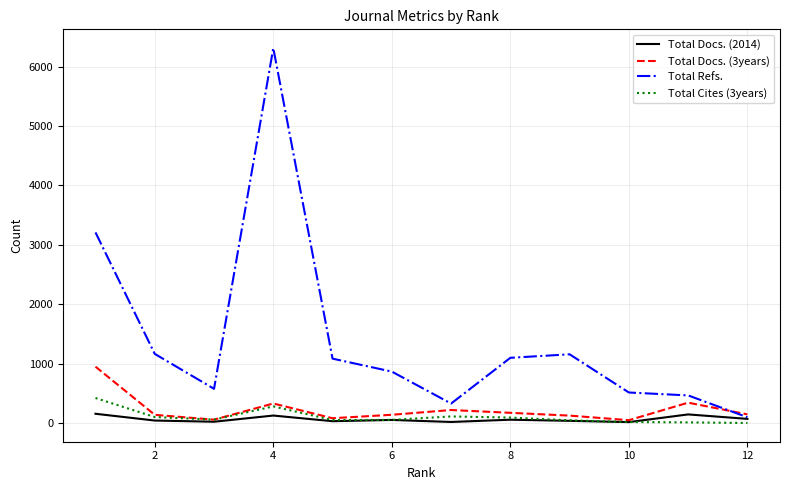

What is the value of the Total Refs. point at the 5th from the left?

1083